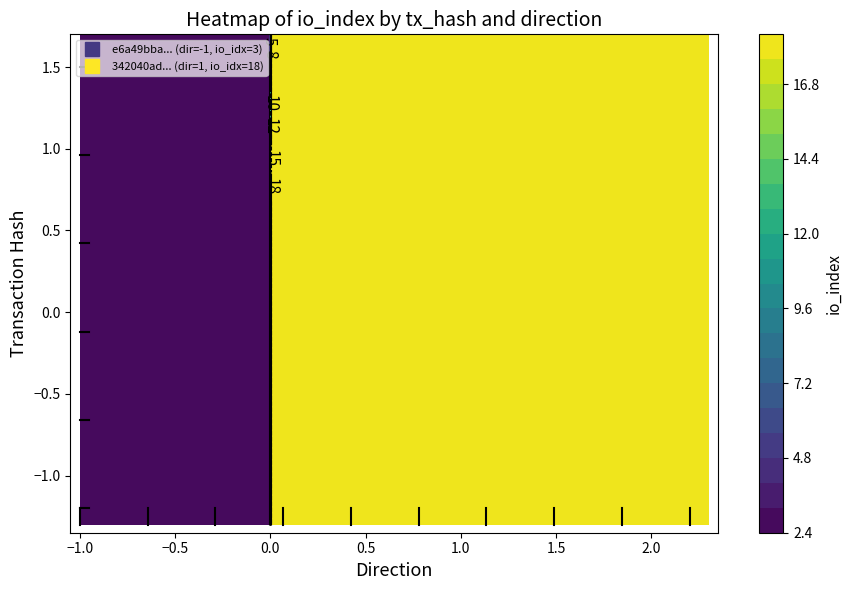

Which series has the largest range (max minus min)?

342040ad0c7883454a145a035afee8af8c147e2